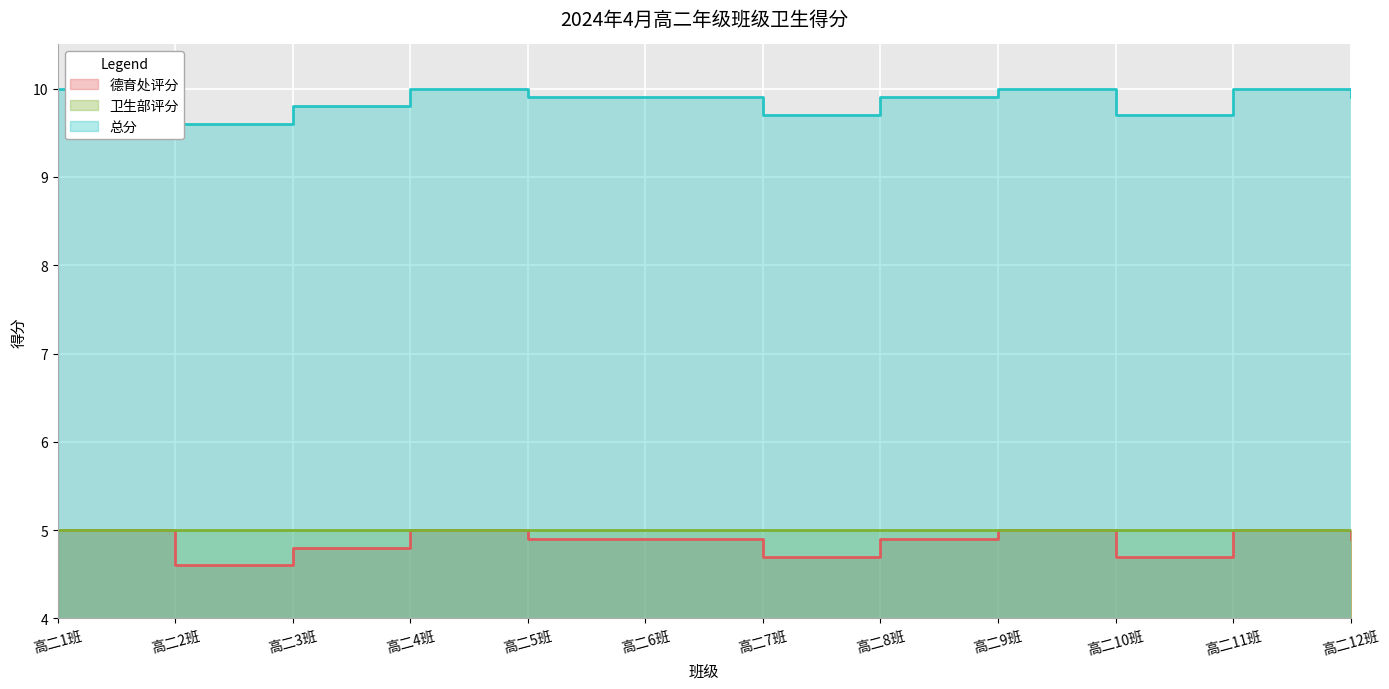

At which category does 总分 reach its first local valley?

高二2班